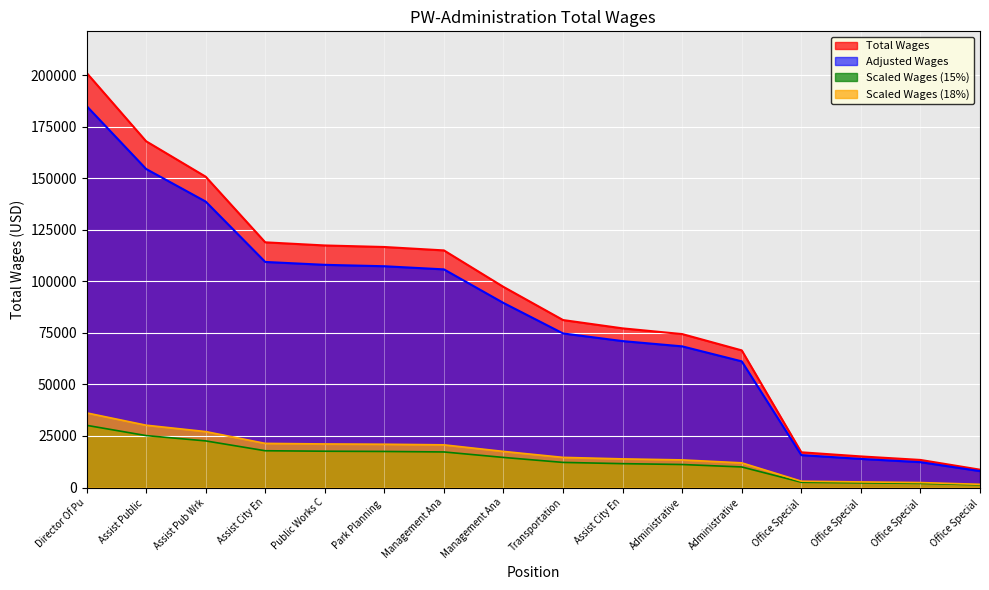

Approximately how many times larger is the value at Assist Pub Wrk compared to Public Works C?

1.3